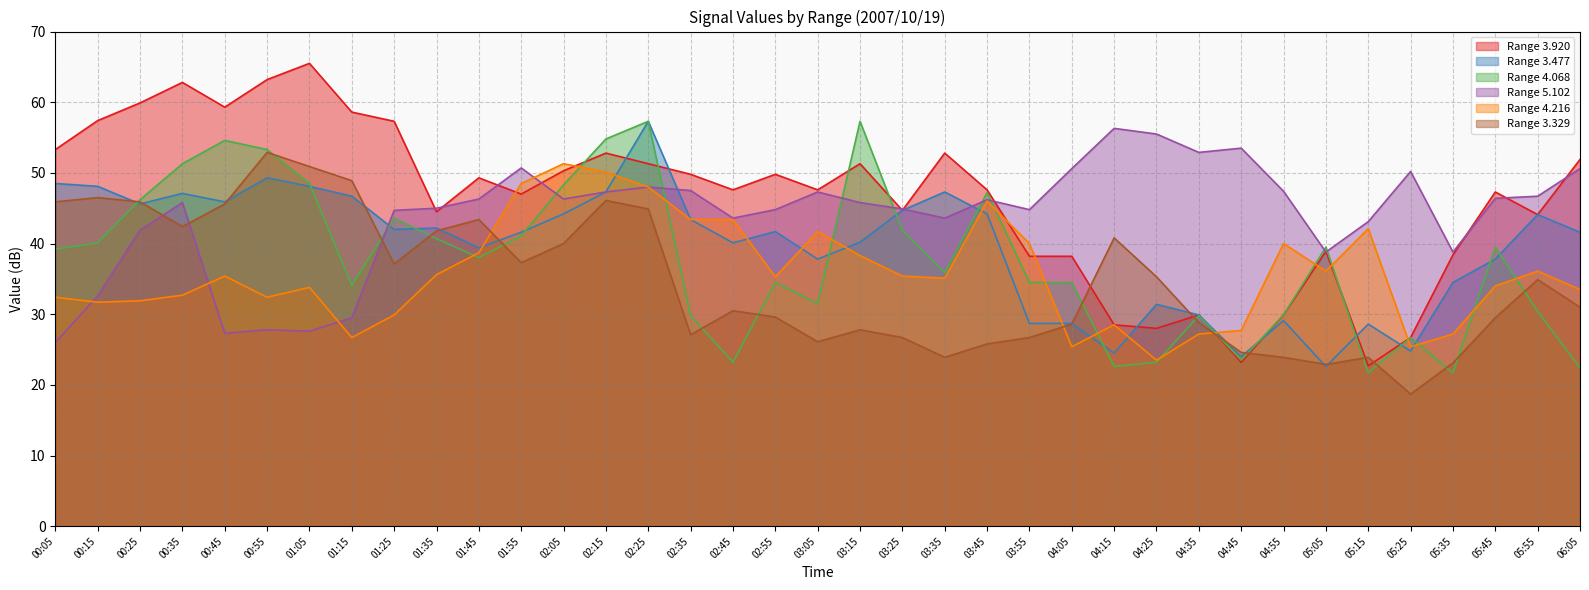

What is the total value across all series at 05:25?

172.5